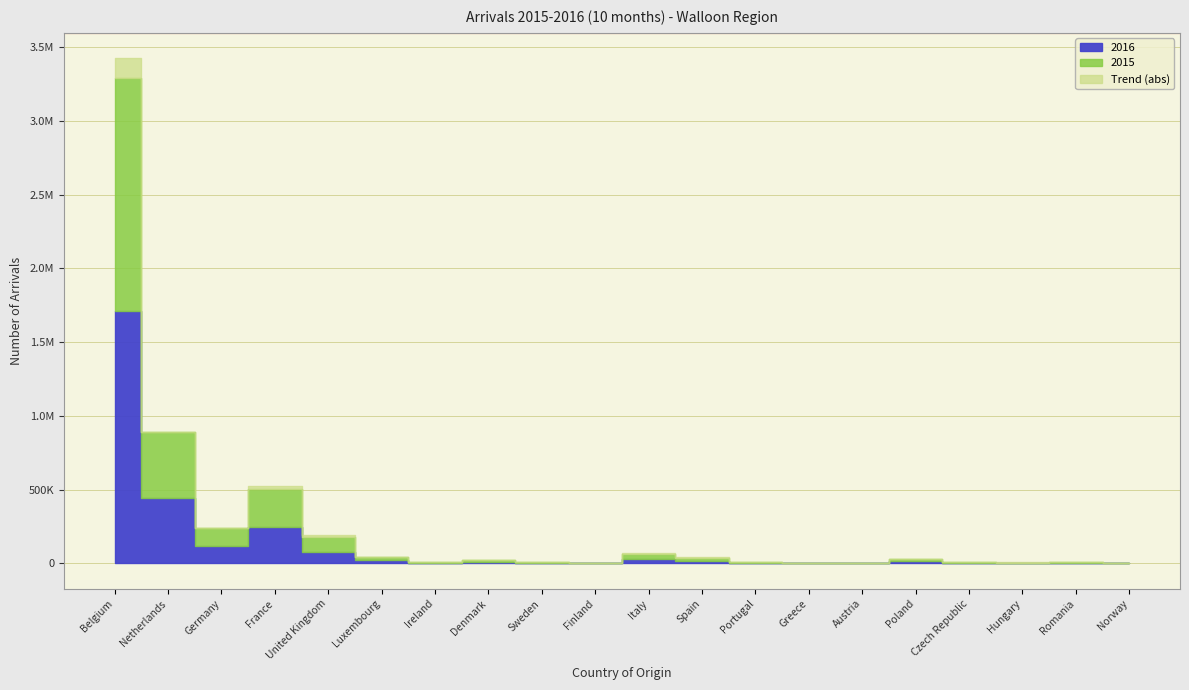

What is the total value across all series at Denmark?

20238